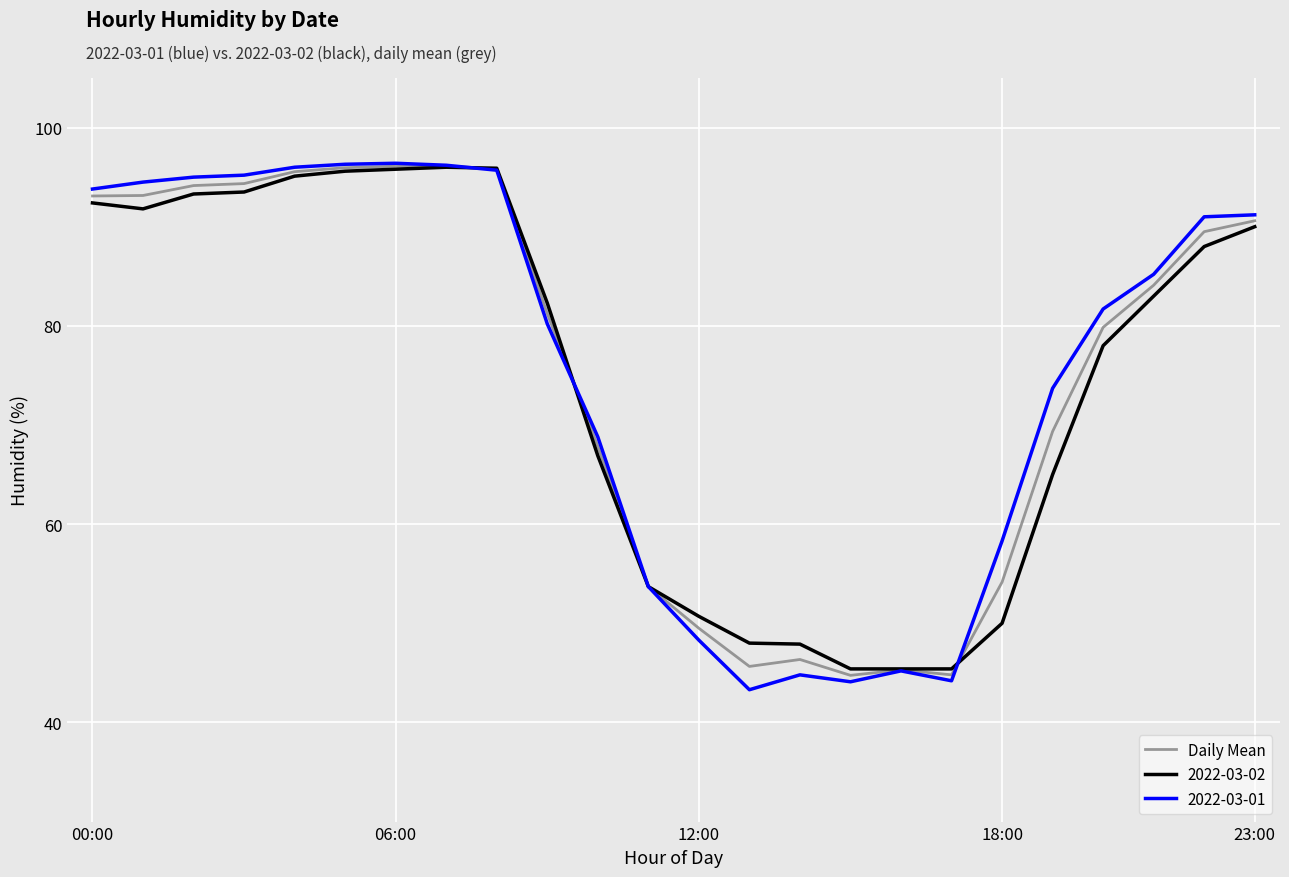

What is the greatest value displayed?

96.4